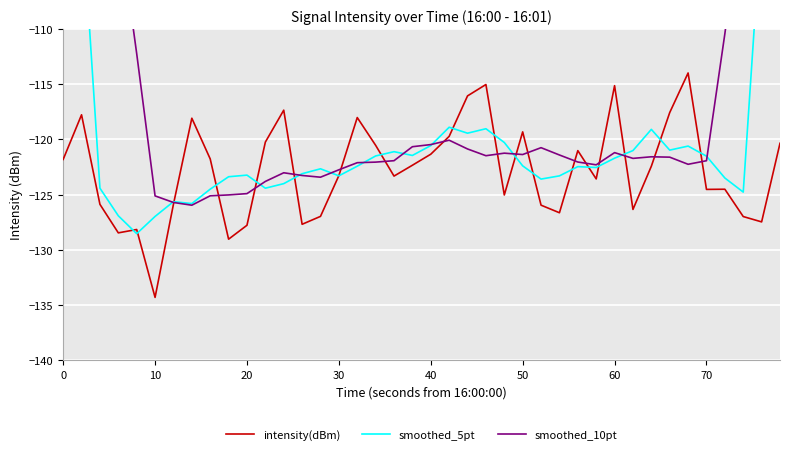

Is this an area chart (filled region under the line)?

No